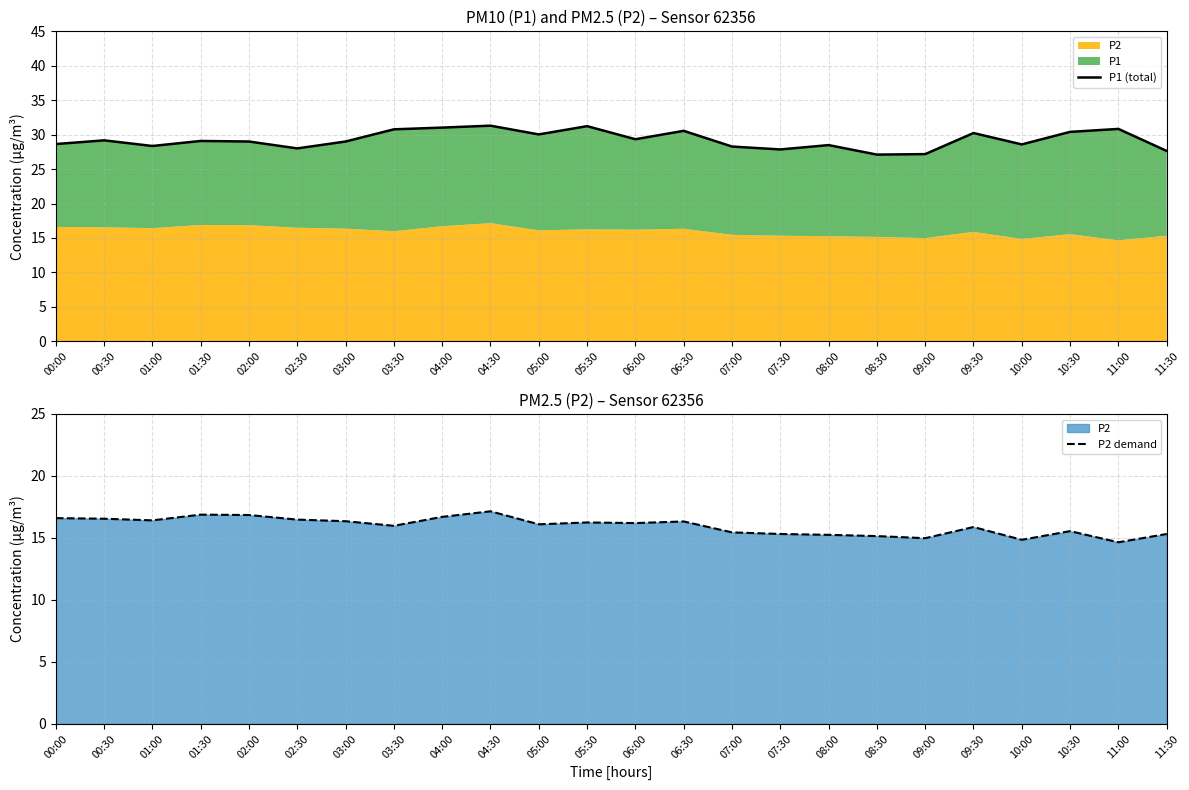

Which series has the largest total across all categories?

P1 (total)